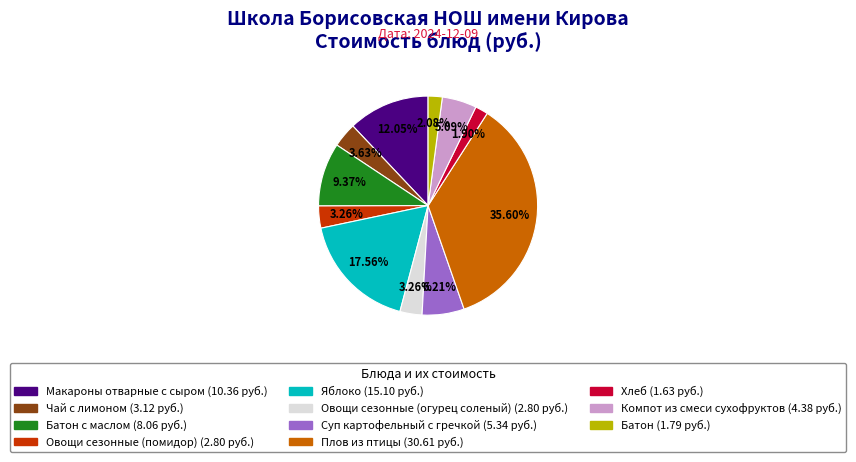

To the nearest percent, what is the difference between the largest and smallest slice percentages?

34%